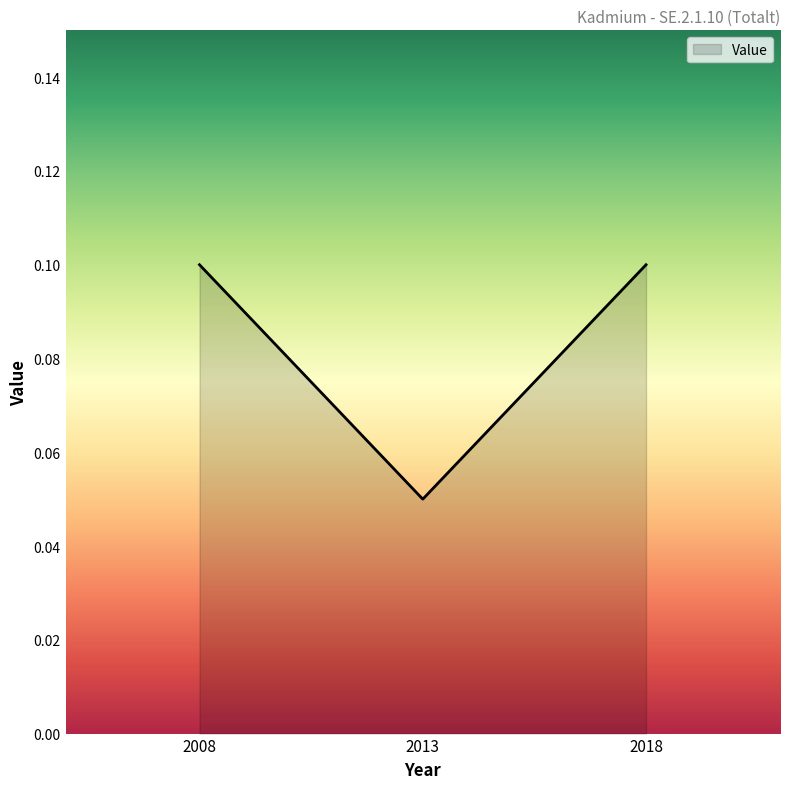

Count the values in the range 0 to 1.

3